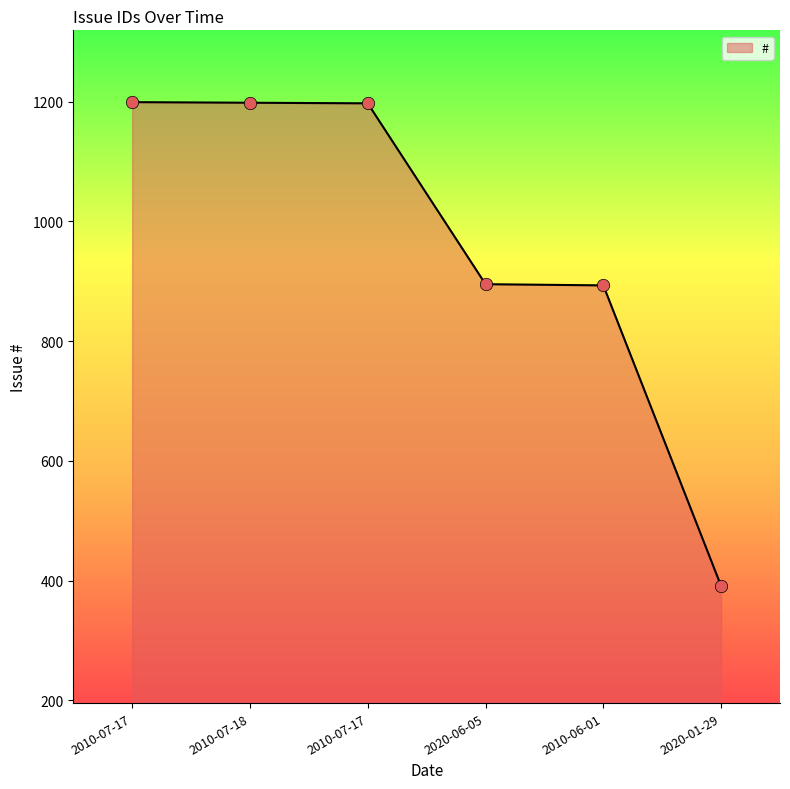

What is the change in value from 2020-06-05 to 2010-06-01?

-2